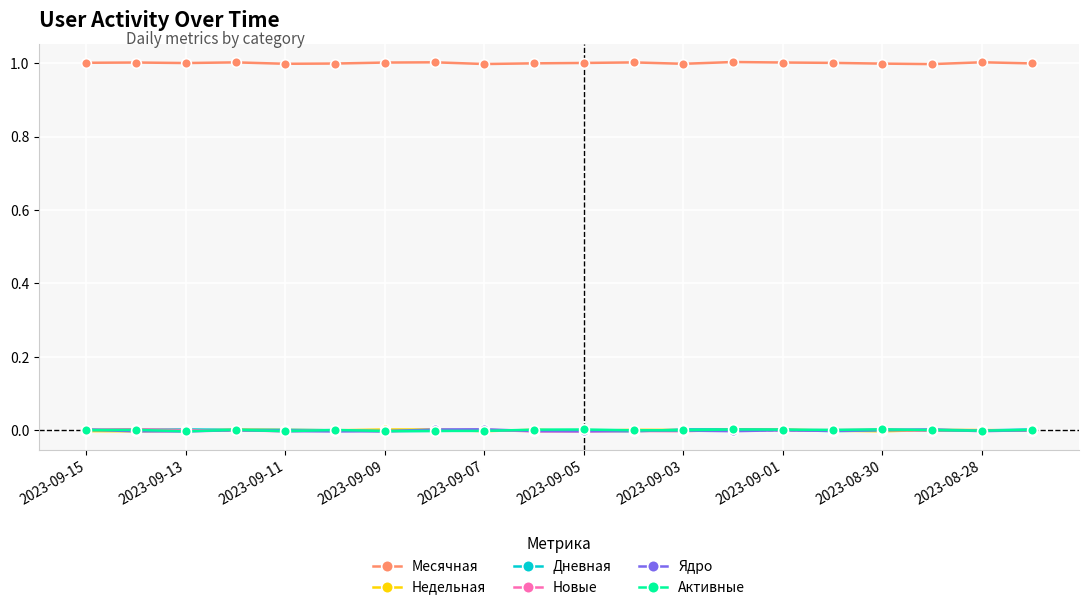

Count the number of data series in this chart.

6